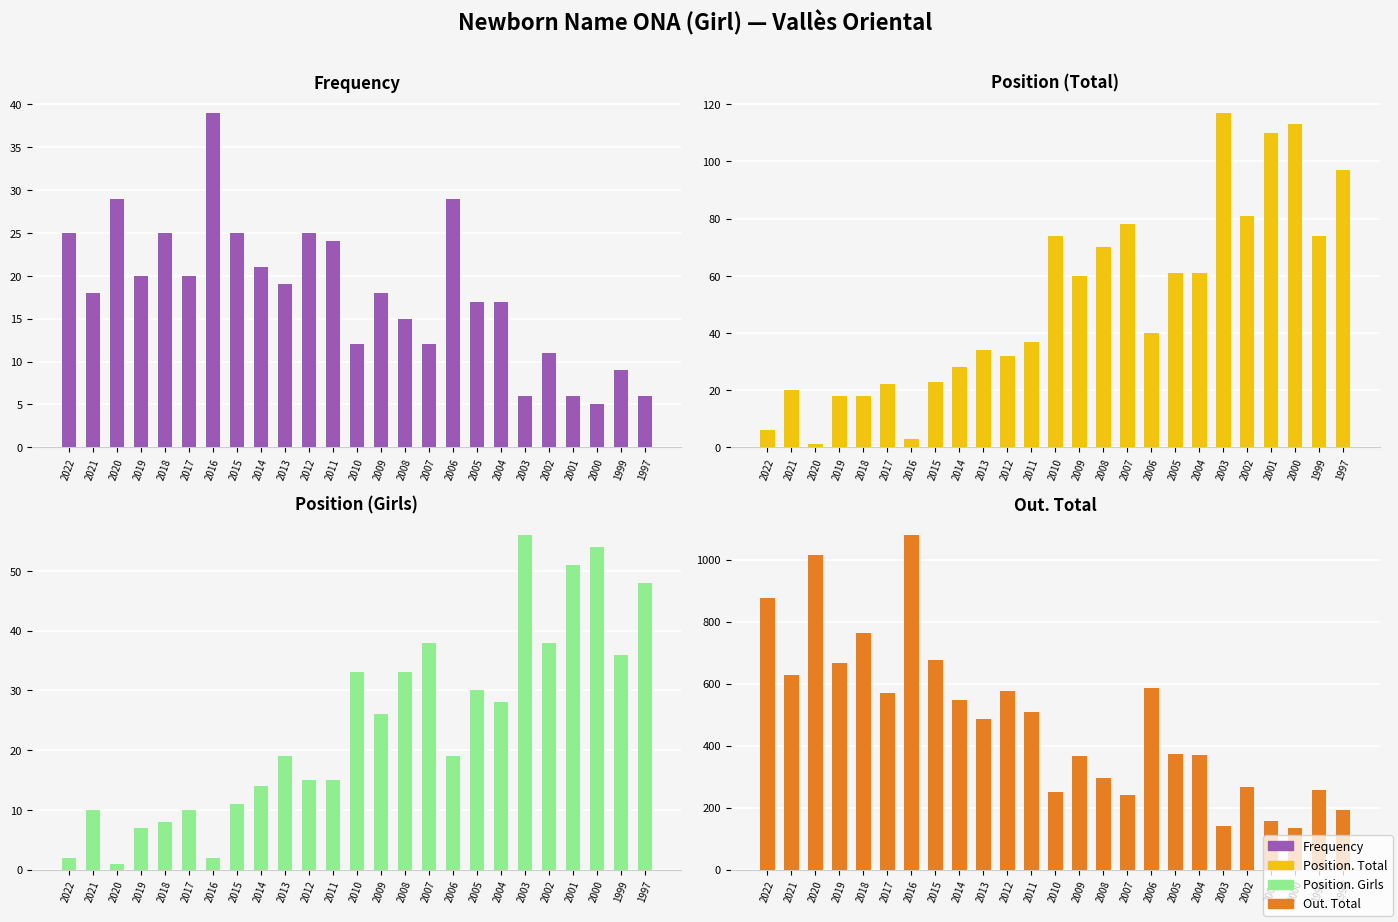

Reading right to left, extract all data points from this chart.

Frequency: 6	9	5	6	11	6	17	17	29	12	15	18	12	24	25	19	21	25	39	20	25	20	29	18	25
Position. Total: 97	74	113	110	81	117	61	61	40	78	70	60	74	37	32	34	28	23	3	22	18	18	1	20	6
Position. Girls: 48	36	54	51	38	56	28	30	19	38	33	26	33	15	15	19	14	11	2	10	8	7	1	10	2
Out. Total: 193	258	134	158	266	140	371	372	587	242	296	366	249	509	577	486	548	675	1079	568	764	665	1016	629	875